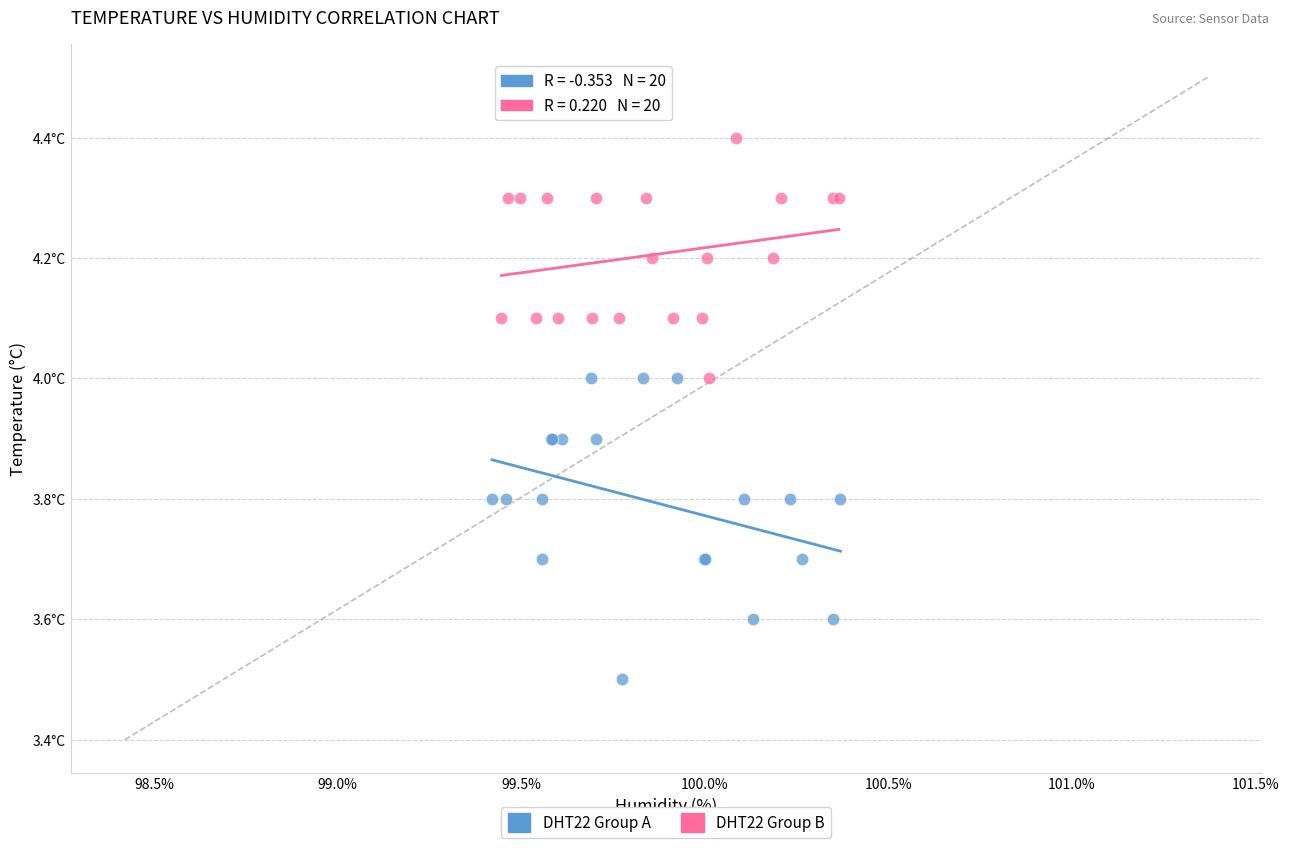

Which series has the widest spread of Y values?

DHT22 Group A